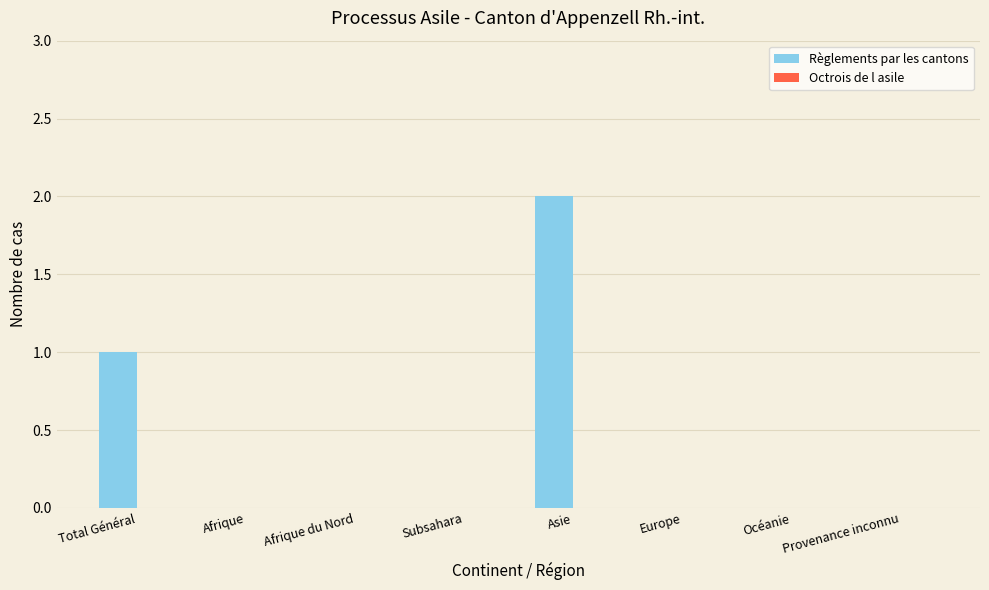

Which has a higher value, Asie or Total Général?

Asie